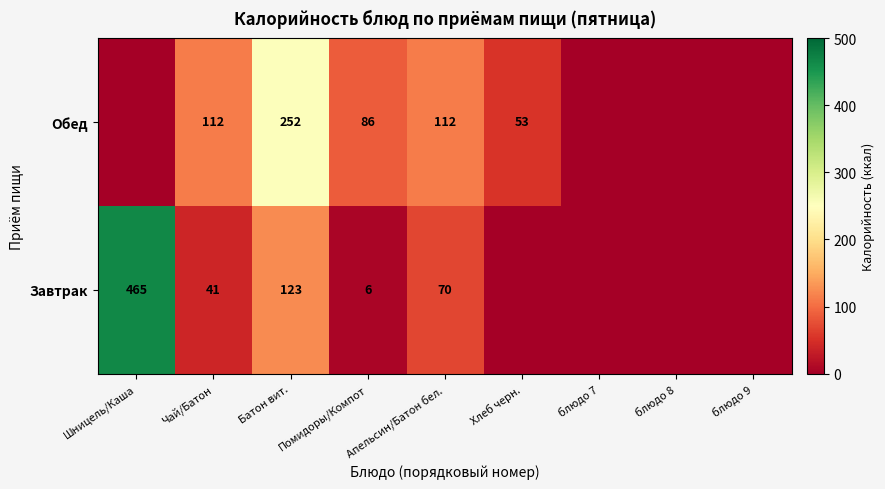

What is the spread (max minus min) of values at Батон вит.?

129